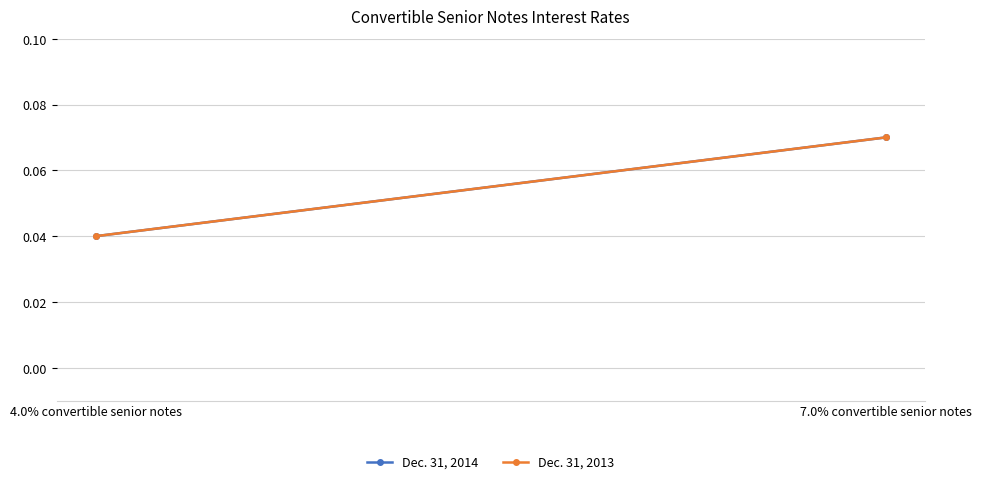

True or false: Dec. 31, 2014 has a value of 0.0 at 4.0% convertible senior notes.

True